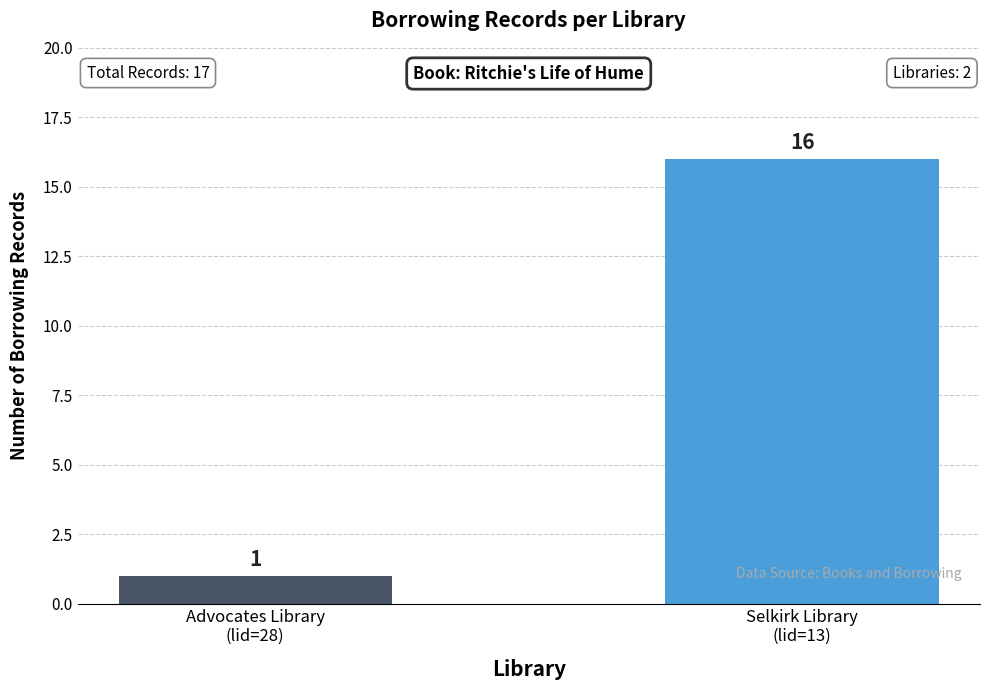

Is it true that the value at Selkirk Library
(lid=13) is 3?

False